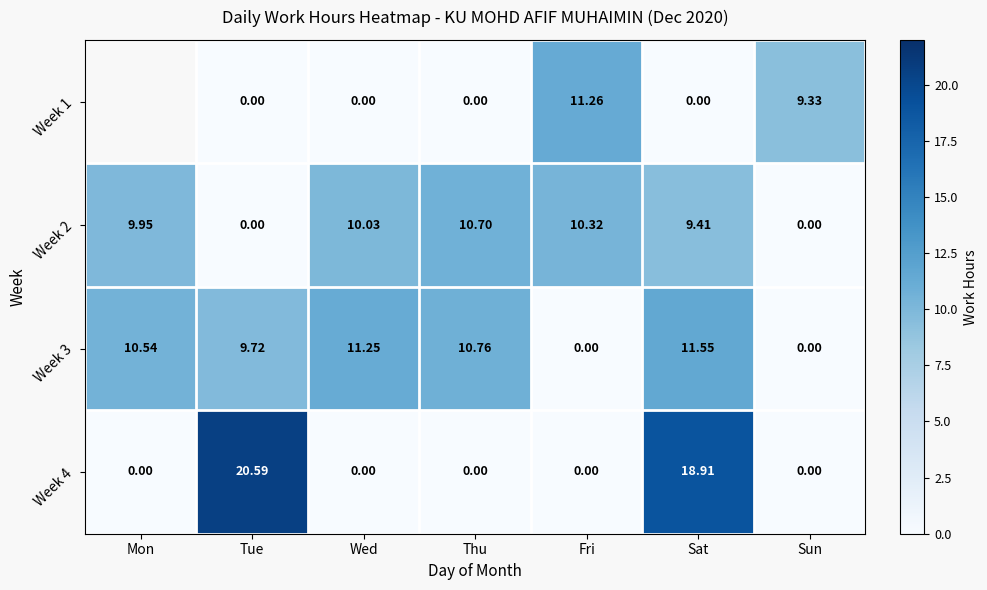

What is the difference between the Week 2 values at Sat and Wed?

0.6